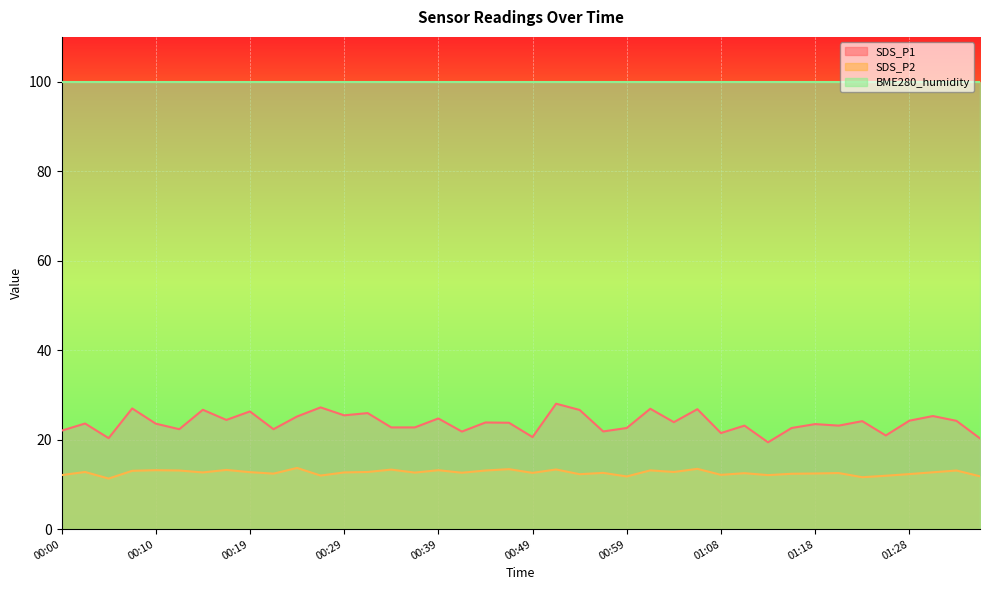

Between 01:01 and 01:25, which is larger?

01:01